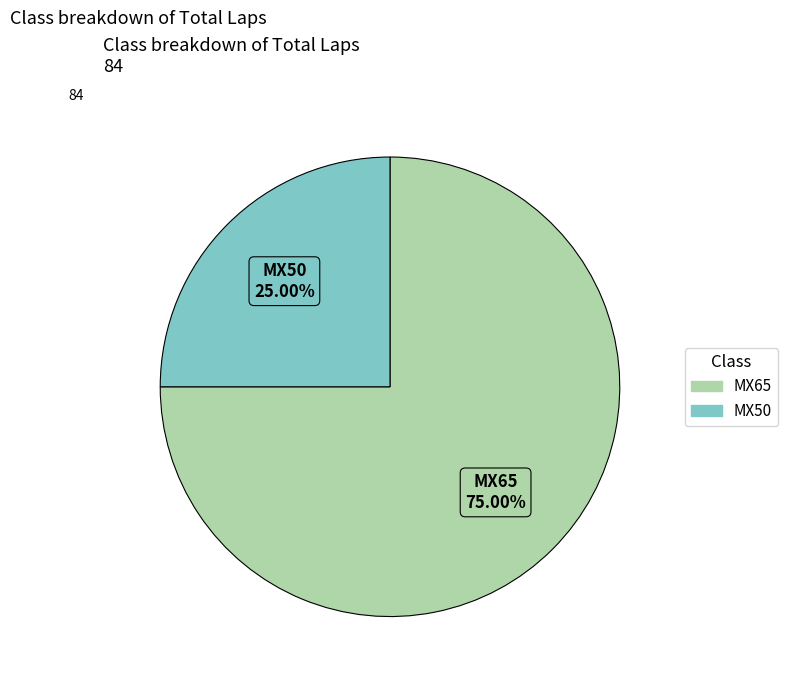

True or false: MX50 accounts for 12% of the total.

False